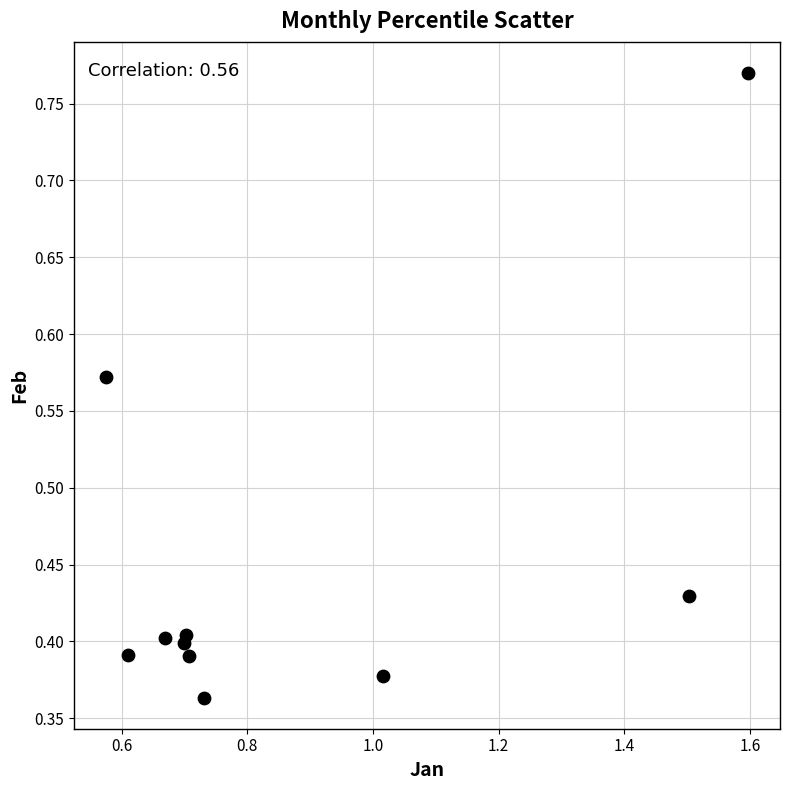

What is the range of X values (max minus min)?

1.0